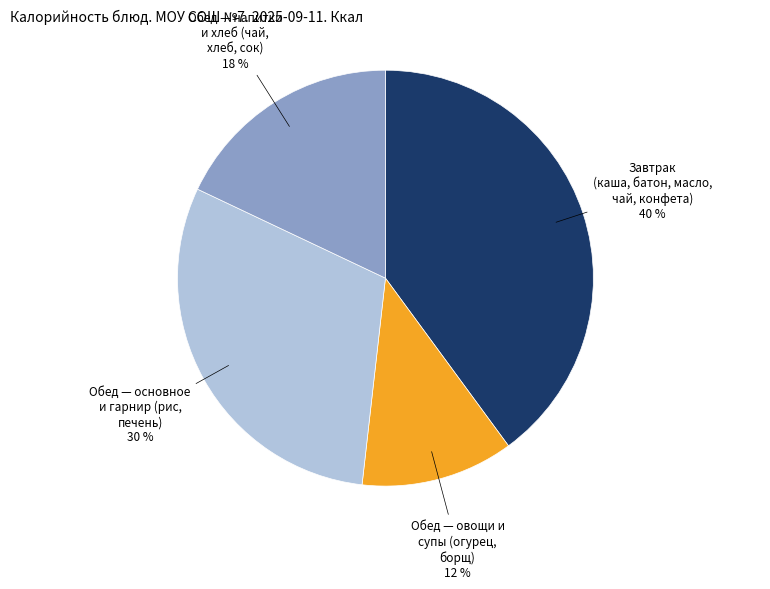

Is there a majority slice in this chart?

No